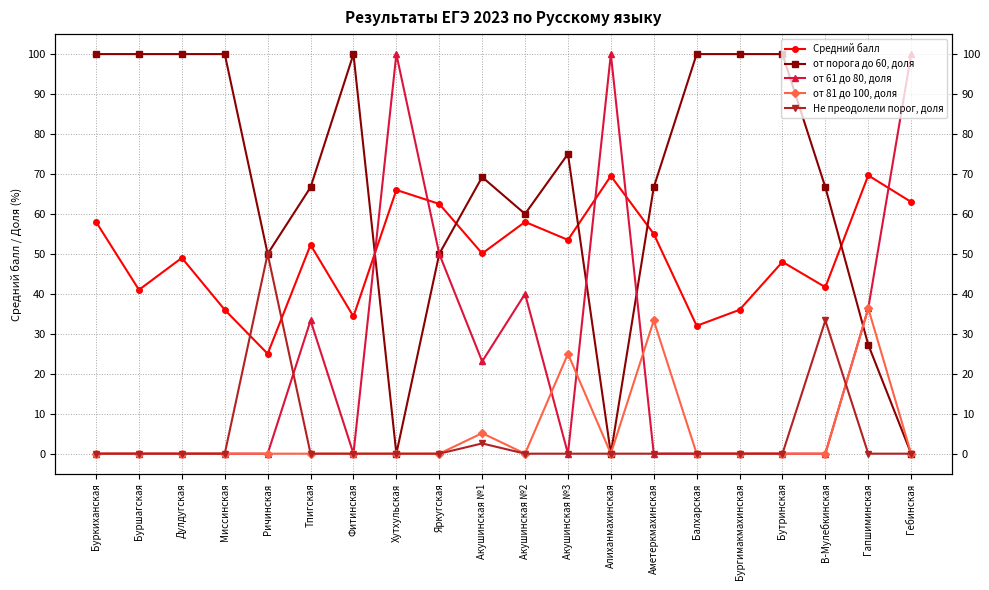

Reading left to right, transcribe all the data shown in this chart.

Средний балл: 58.0	41.0	49.0	36.0	25.0	52.2	34.3	66.0	62.5	50.1	58.0	53.5	69.5	55.0	32.0	36.0	48.0	41.7	69.6	63.0
от порога до 60, доля: 100.0	100.0	100.0	100.0	50.0	66.7	100.0	0.0	50.0	69.2	60.0	75.0	0.0	66.7	100.0	100.0	100.0	66.7	27.3	0.0
от 61 до 80, доля: 0.0	0.0	0.0	0.0	0.0	33.3	0.0	100.0	50.0	23.1	40.0	0.0	100.0	0.0	0.0	0.0	0.0	0.0	36.4	100.0
от 81 до 100, доля: 0.0	0.0	0.0	0.0	0.0	0.0	0.0	0.0	0.0	5.1	0.0	25.0	0.0	33.3	0.0	0.0	0.0	0.0	36.4	0.0
Не преодолели порог, доля: 0.0	0.0	0.0	0.0	50.0	0.0	0.0	0.0	0.0	2.6	0.0	0.0	0.0	0.0	0.0	0.0	0.0	33.3	0.0	0.0